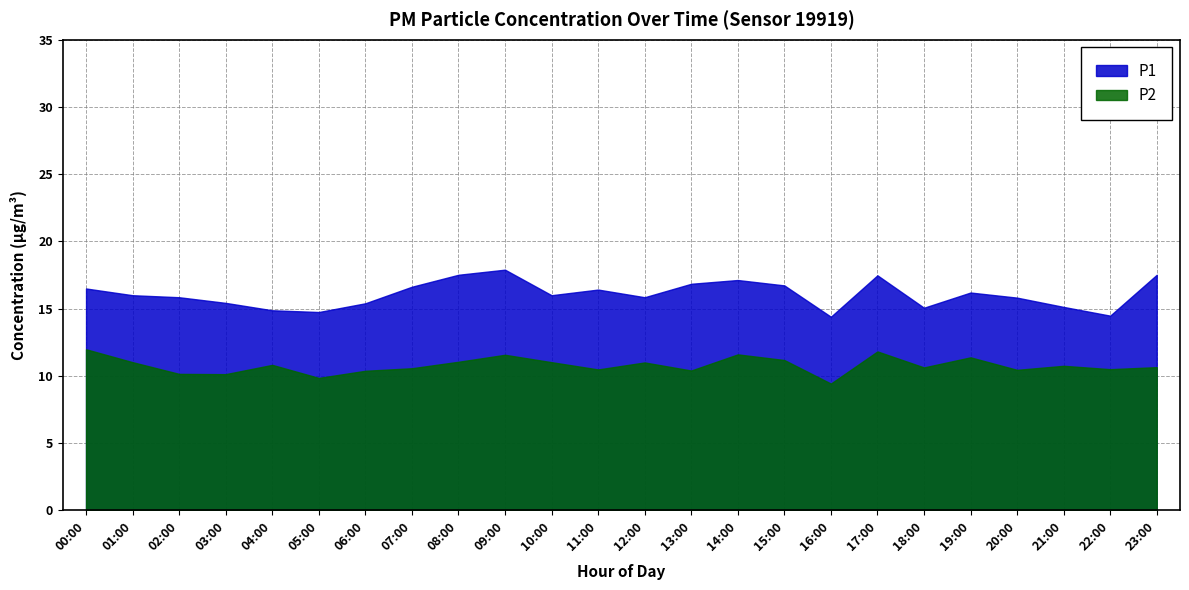

List the series in order of their peak value, highest first.

P1, P2